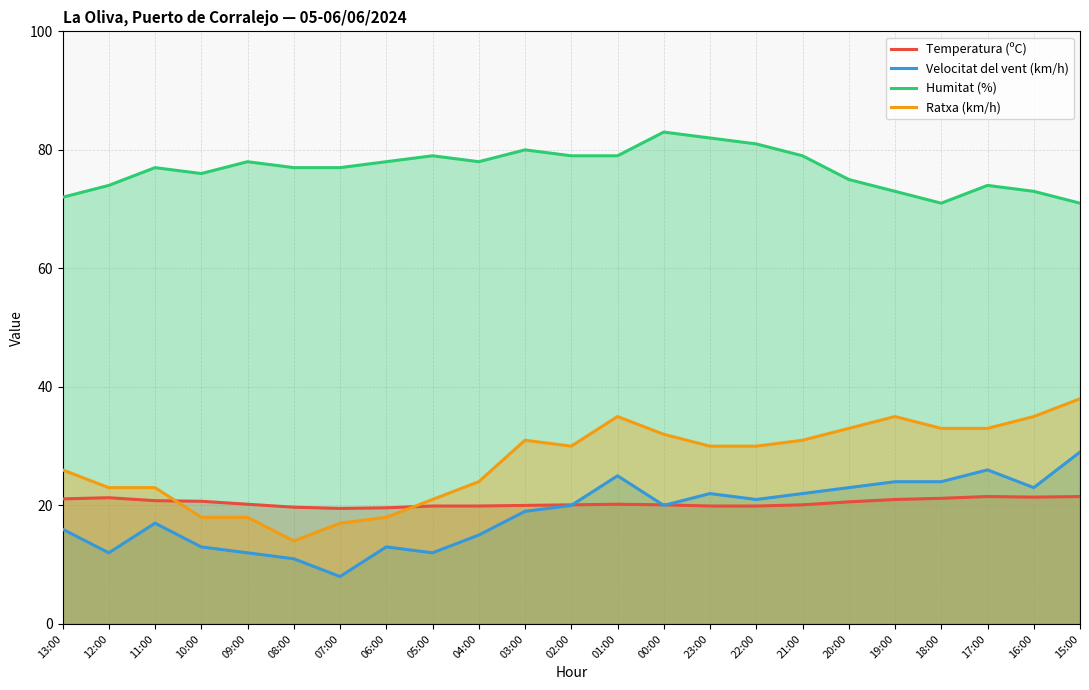

True or false: Ratxa (km/h) has more than 2 interior local peaks.

True